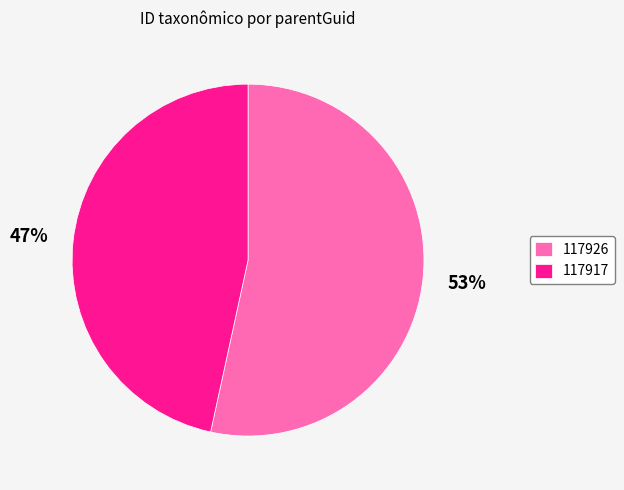

Count the number of slices in the pie.

2